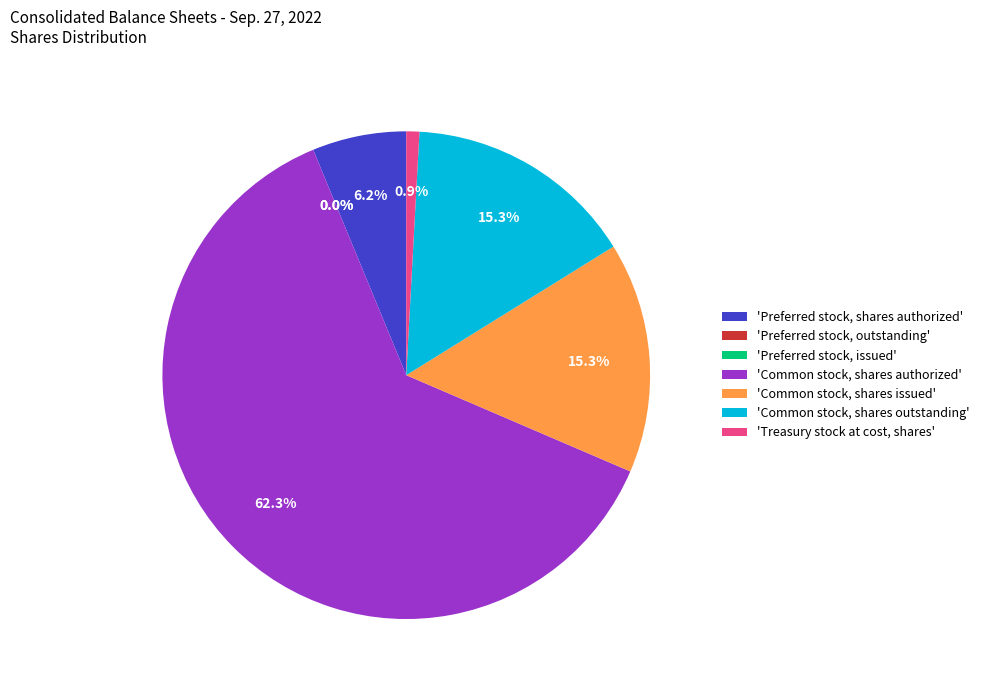

Which has a higher value, Preferred stock, shares authorized or Treasury stock at cost, shares?

Preferred stock, shares authorized